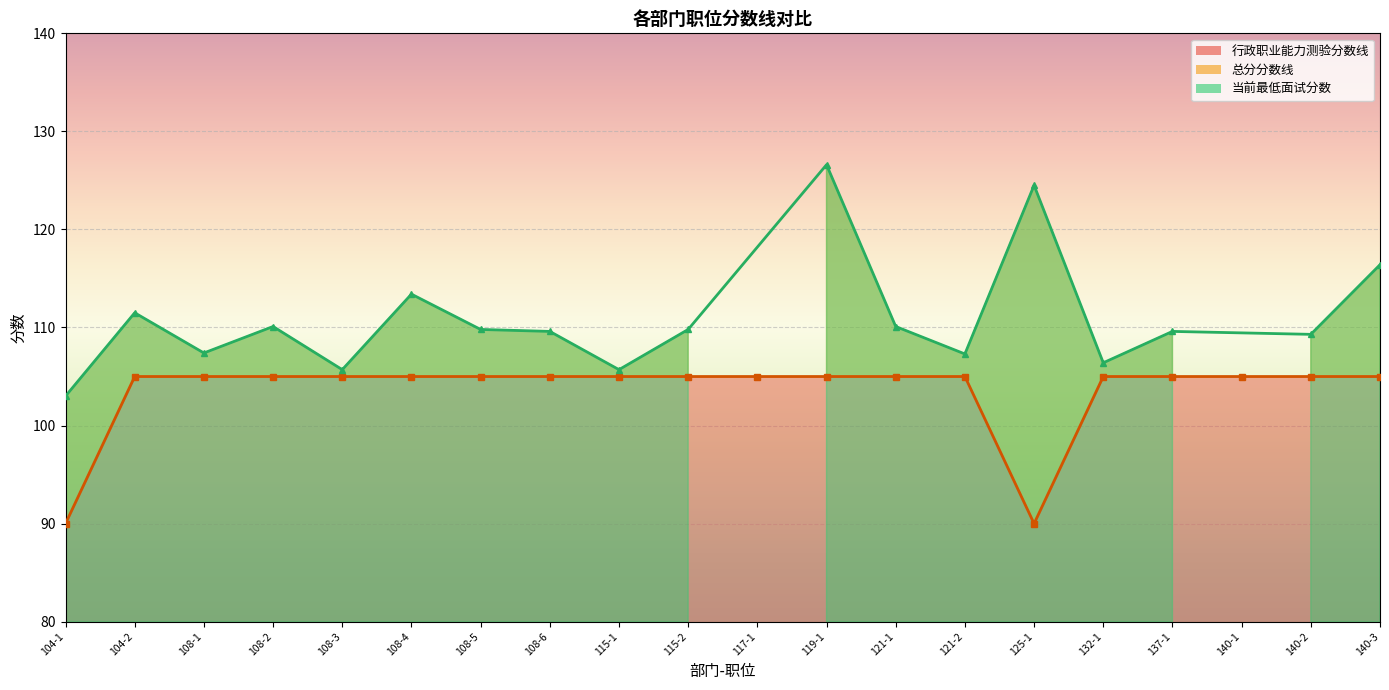

What is the smallest value displayed?

45